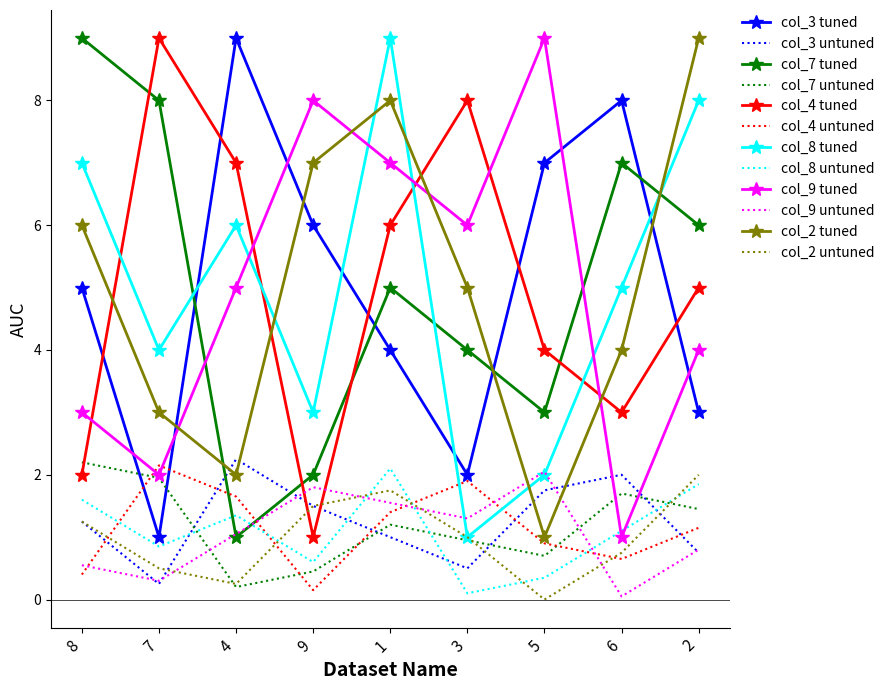

The col_9 untuned series shows 0.6 at 8. True or false?

True